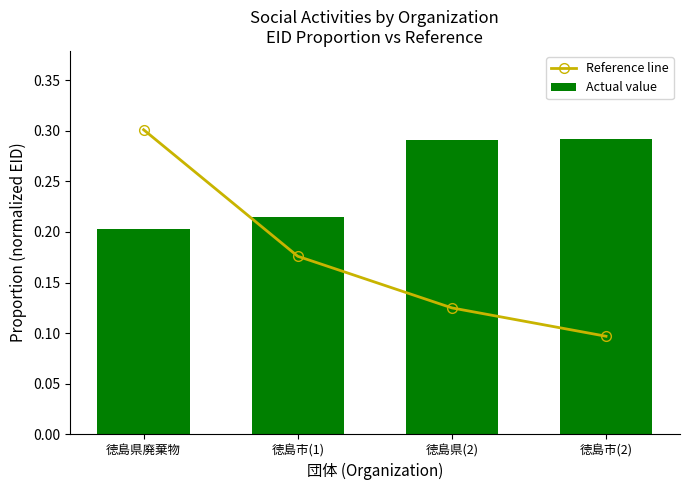

At which category does the chart reach its peak across all series?

徳島県廃棄物